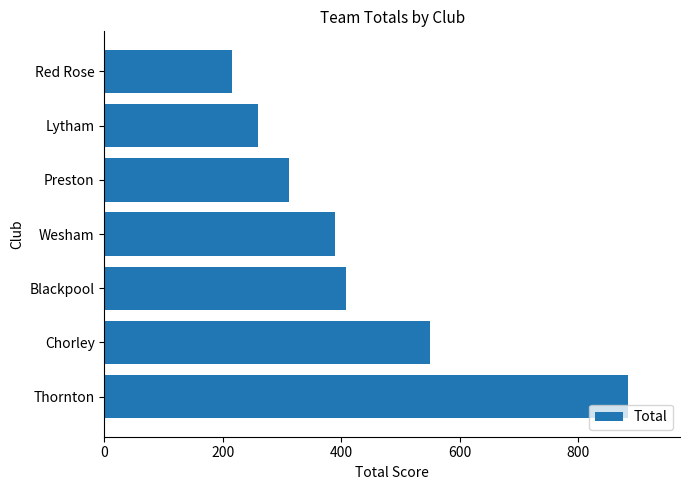

What is the minimum value shown in the chart?

216